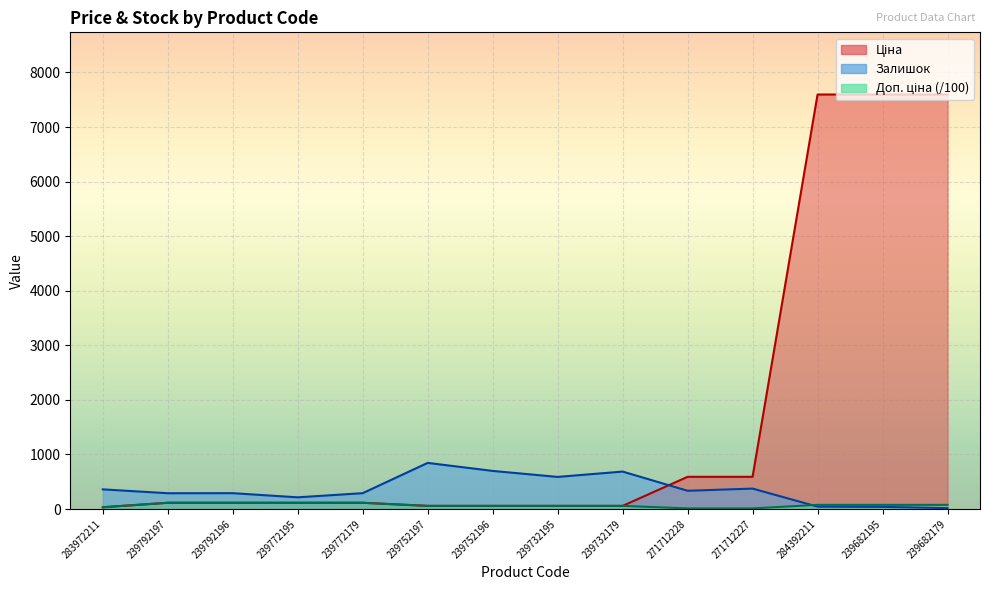

What is the maximum value shown in the chart?

7596.5